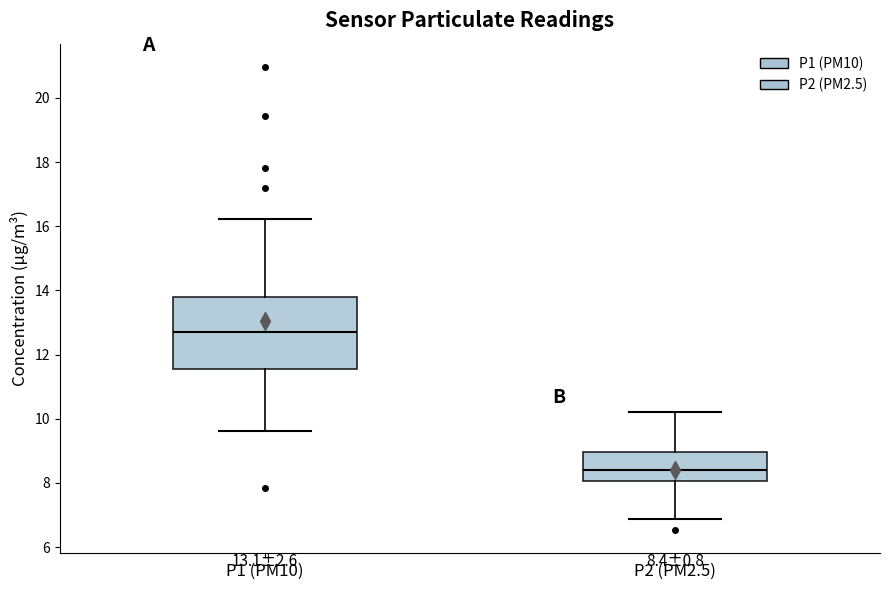

Comparing the boxes themselves (not the whiskers), which one is the tallest?

P1 (PM10)